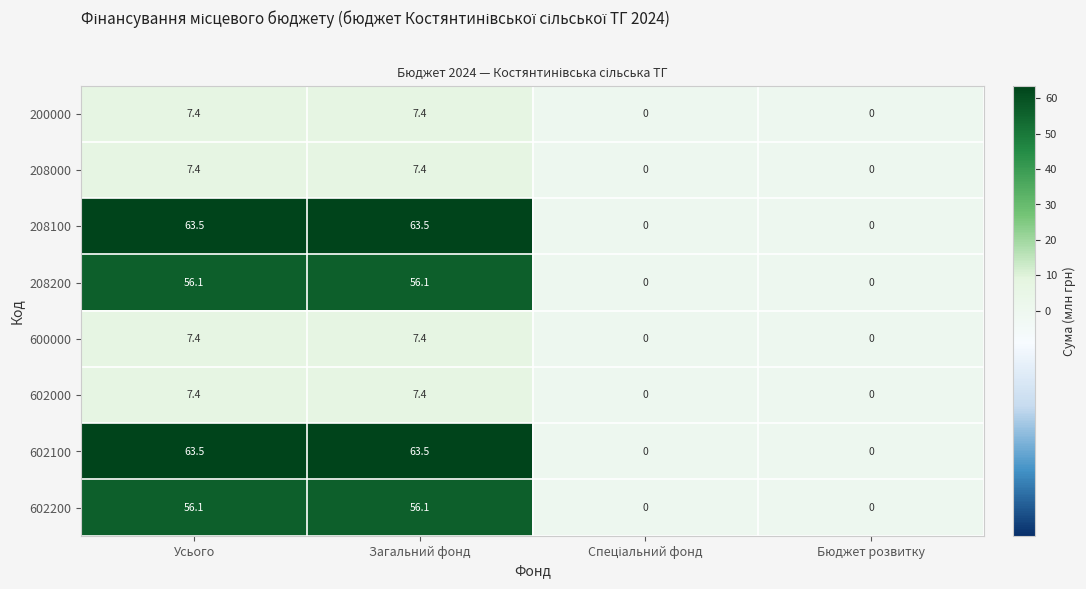

What is the difference between the 208200 values at Загальний фонд and Бюджет розвитку?

56.1